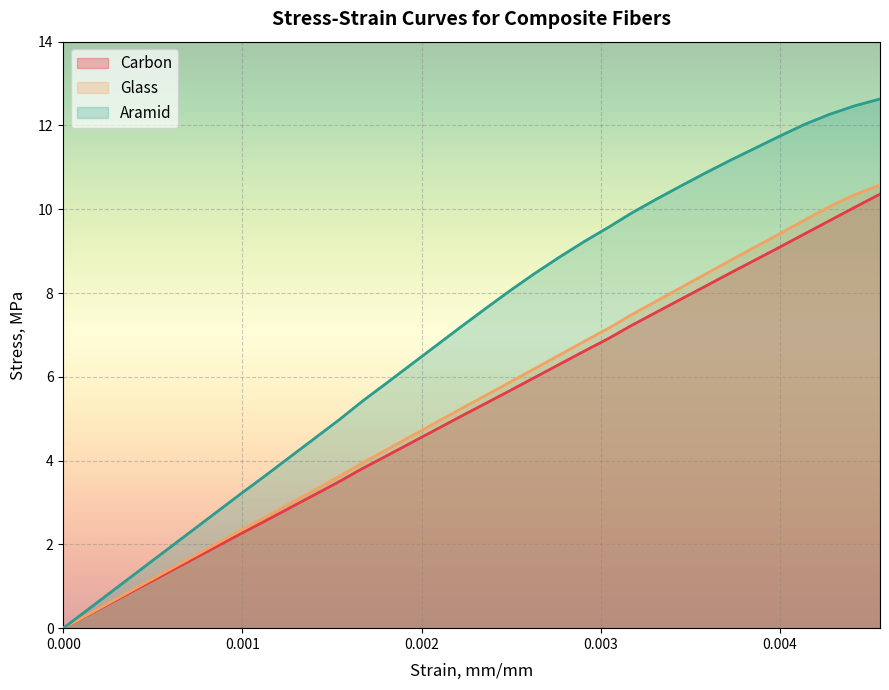

How many values in Aramid are above zero?

38